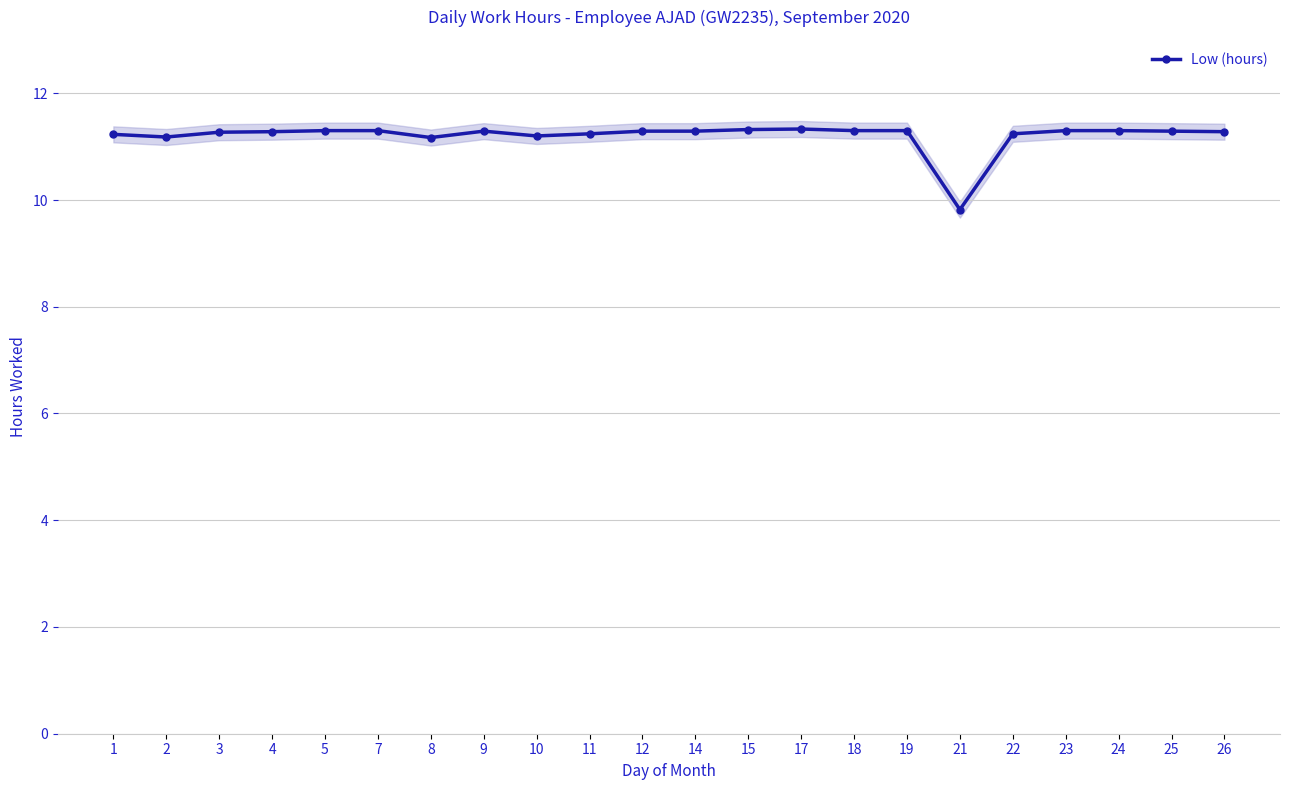

Reading left to right, list all the values displayed in this chart.

1=11.2	2=11.2	3=11.3	4=11.3	5=11.3	7=11.3	8=11.2	9=11.3	10=11.2	11=11.2	12=11.3	14=11.3	15=11.3	17=11.3	18=11.3	19=11.3	21=9.8	22=11.2	23=11.3	24=11.3	25=11.3	26=11.3